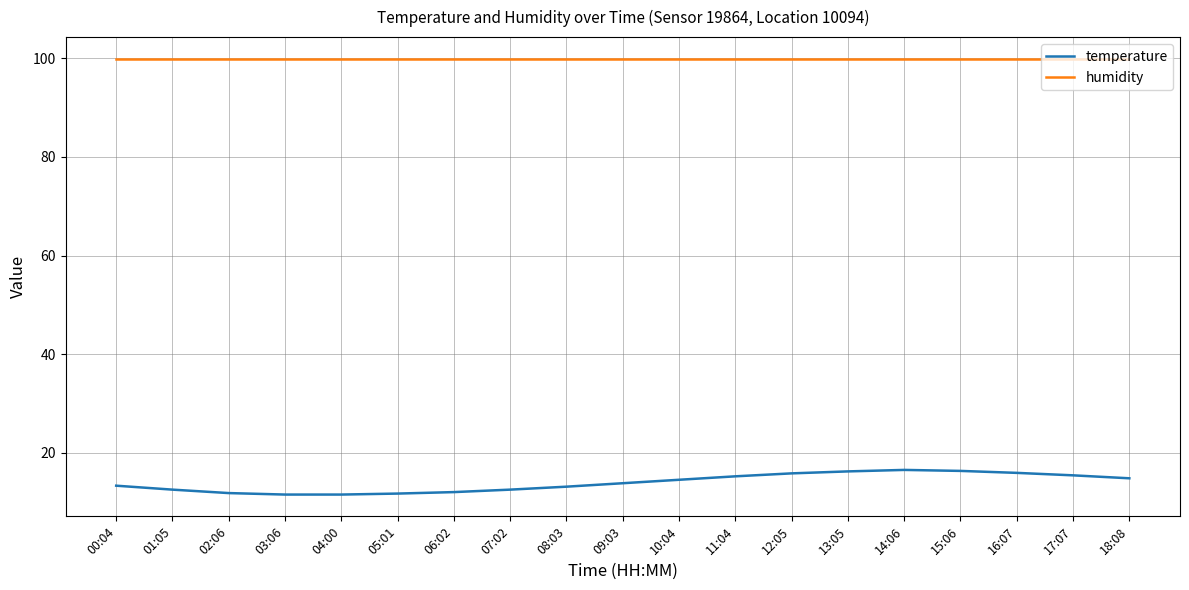

What is the minimum value shown in the chart?

11.5